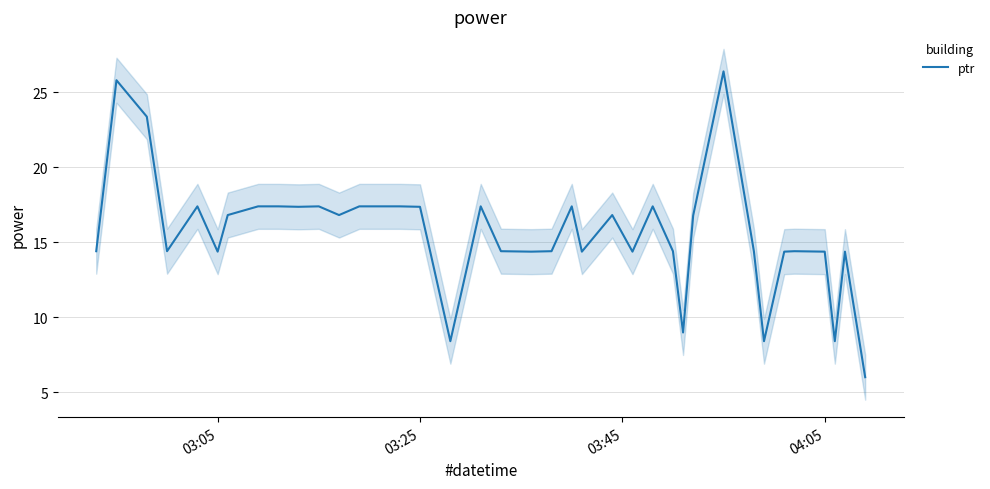

What is the maximum value for ptr?

26.4